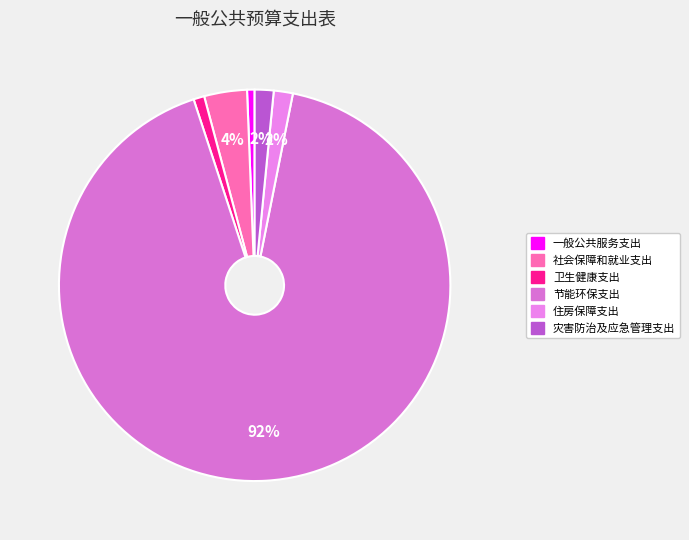

To the nearest percent, what portion does 节能环保支出 represent?

92%